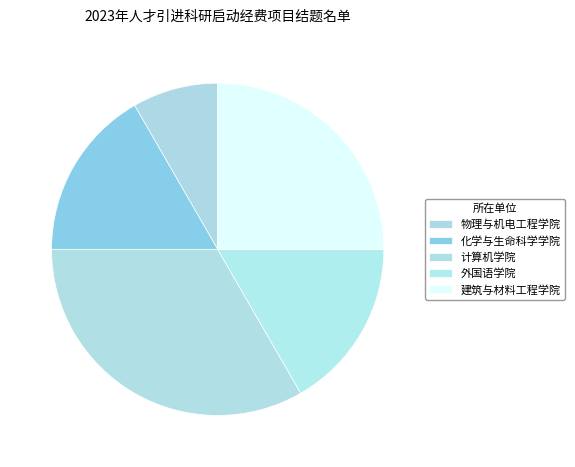

Which slice is the smallest?

物理与机电工程学院